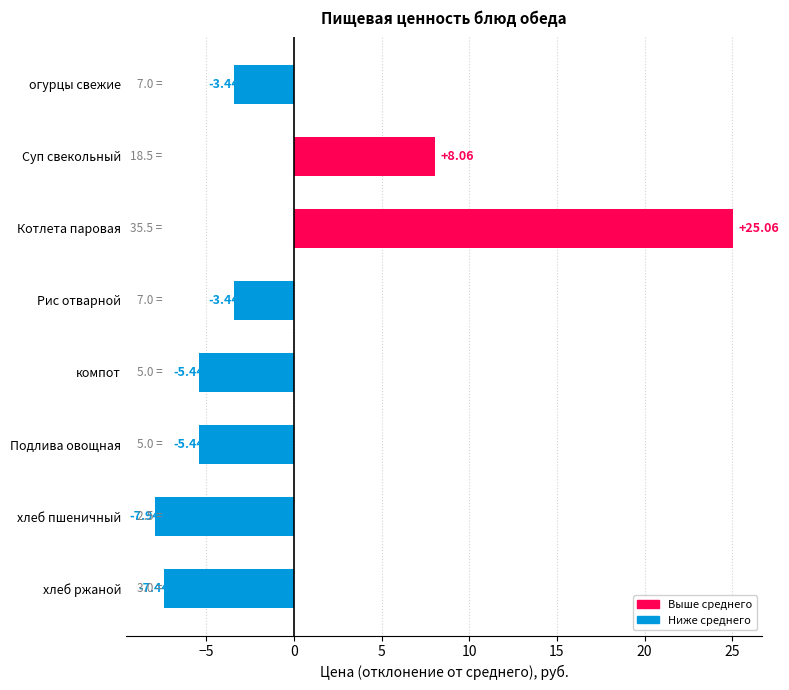

What is the difference between the second highest and second lowest values?

15.5